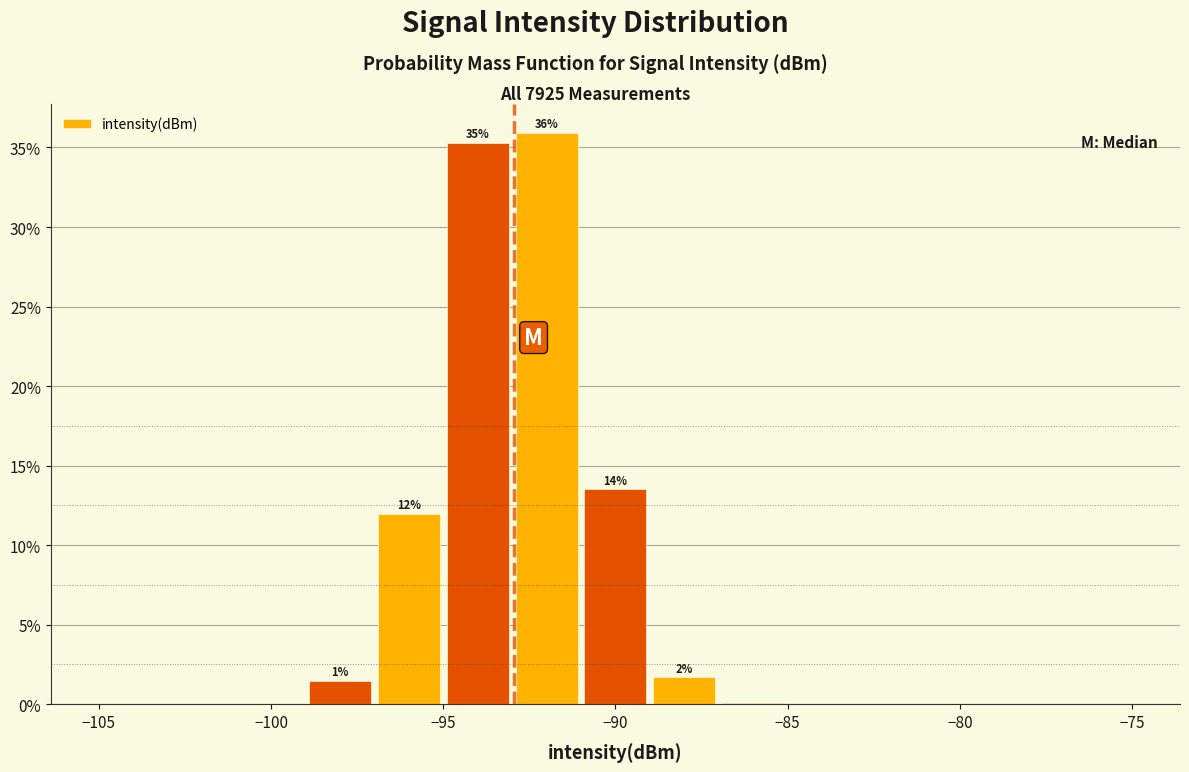

Over which range of the x-axis is the bar tallest?

-93 to -91